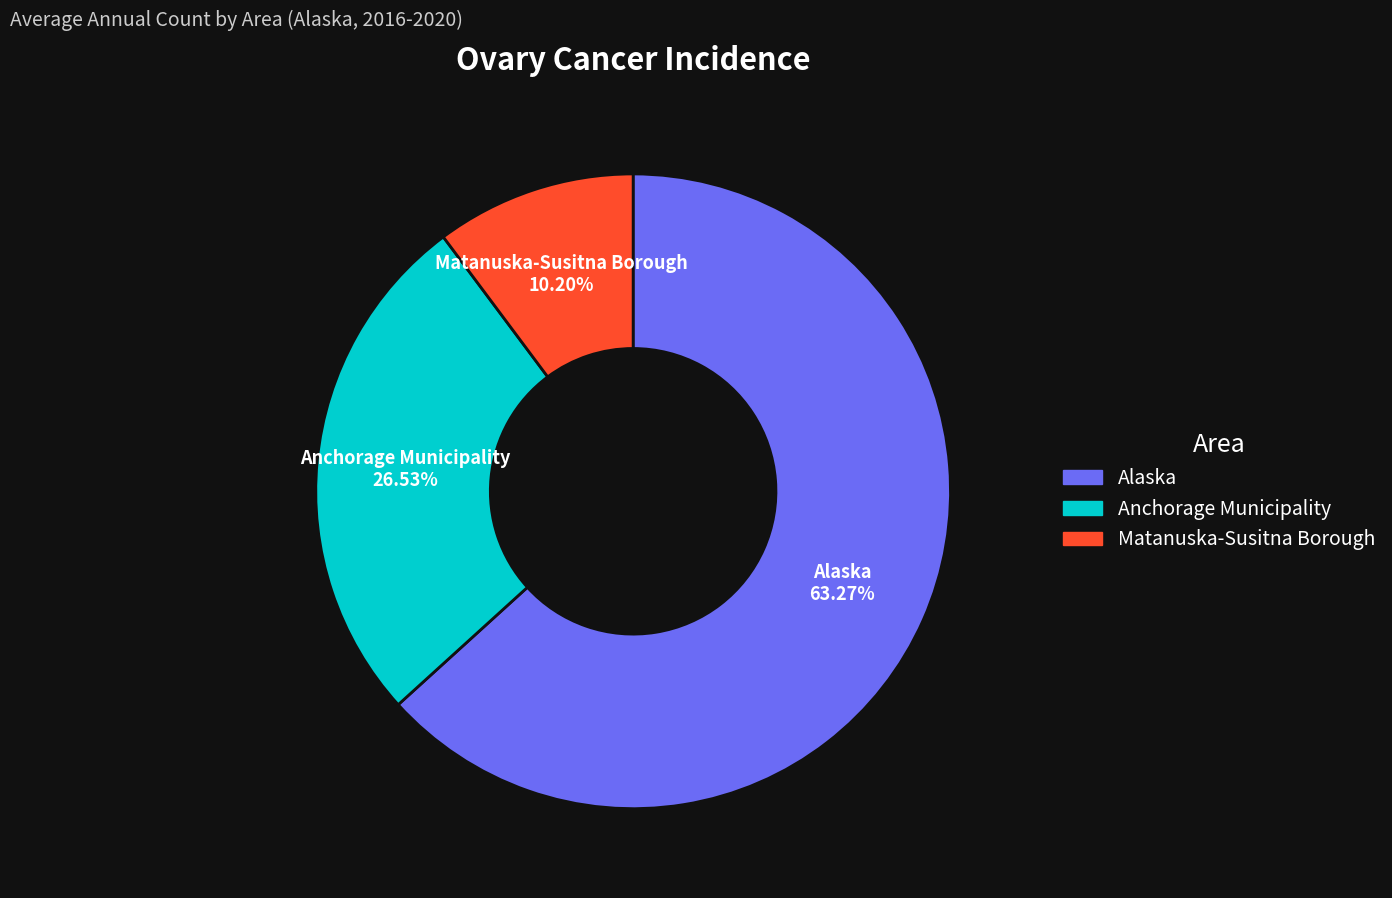

To the nearest percent, what is the difference between the largest and smallest slice percentages?

53%